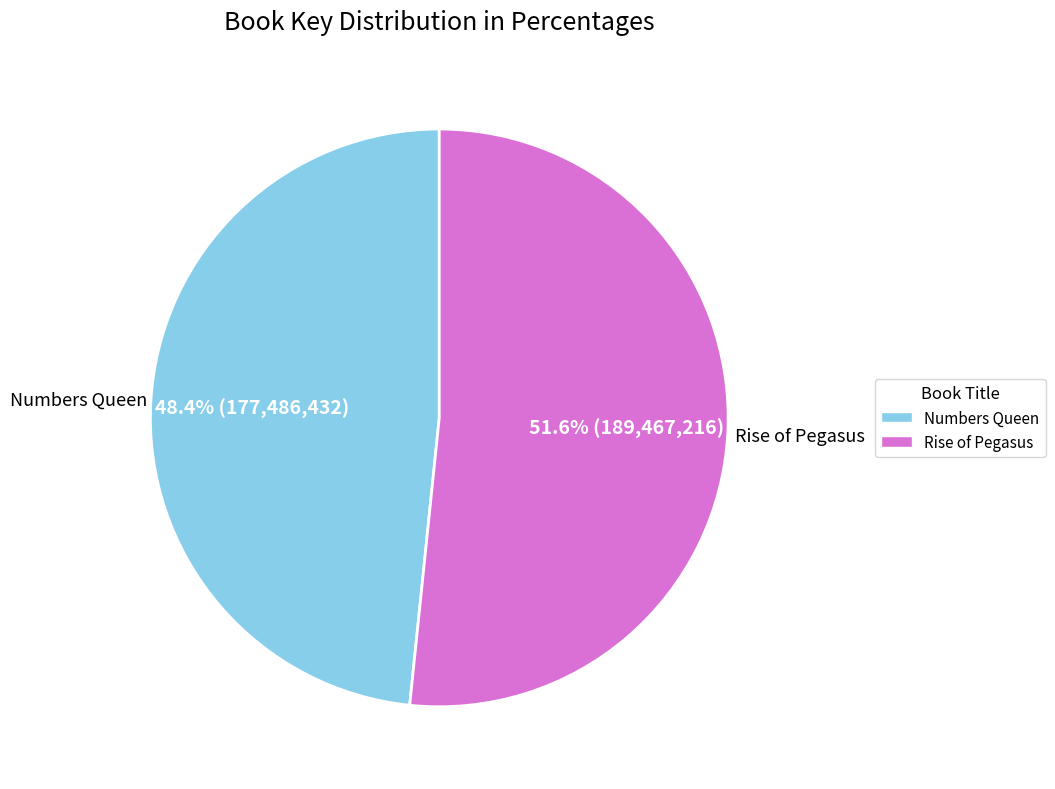

What percentage is NOT represented by Rise of Pegasus?

48.4%